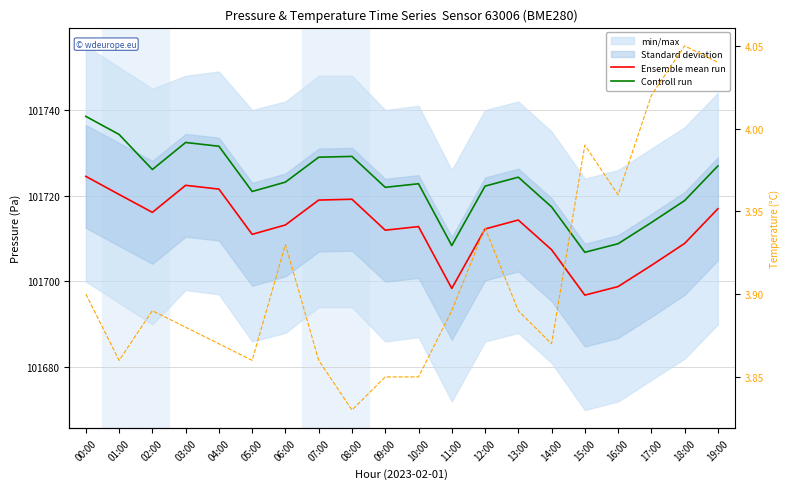

True or false: Controll run and Ensemble mean run intersect in this chart.

False